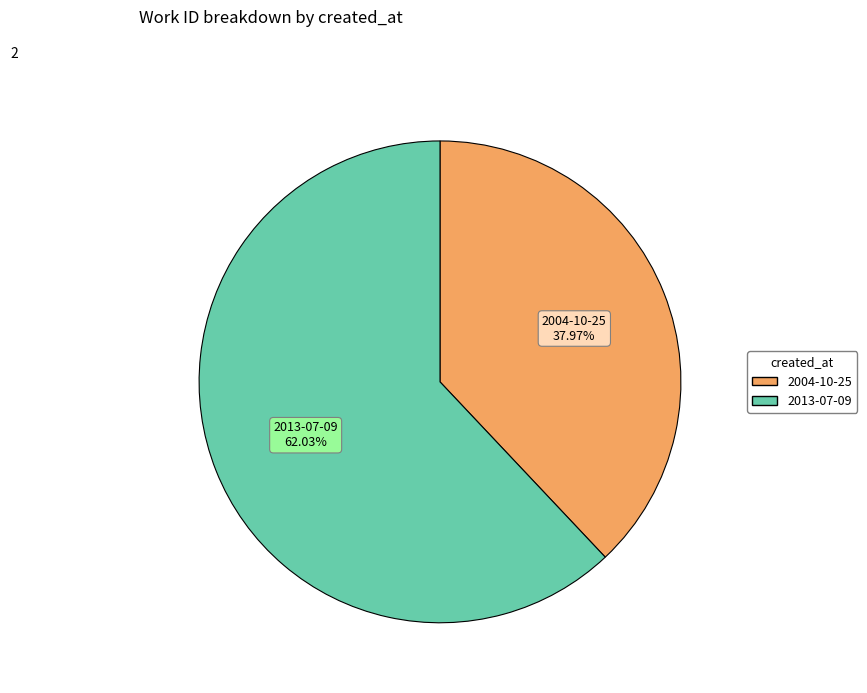

To the nearest percent, what is the difference between the 2004-10-25 and 2013-07-09 slice percentages?

24%